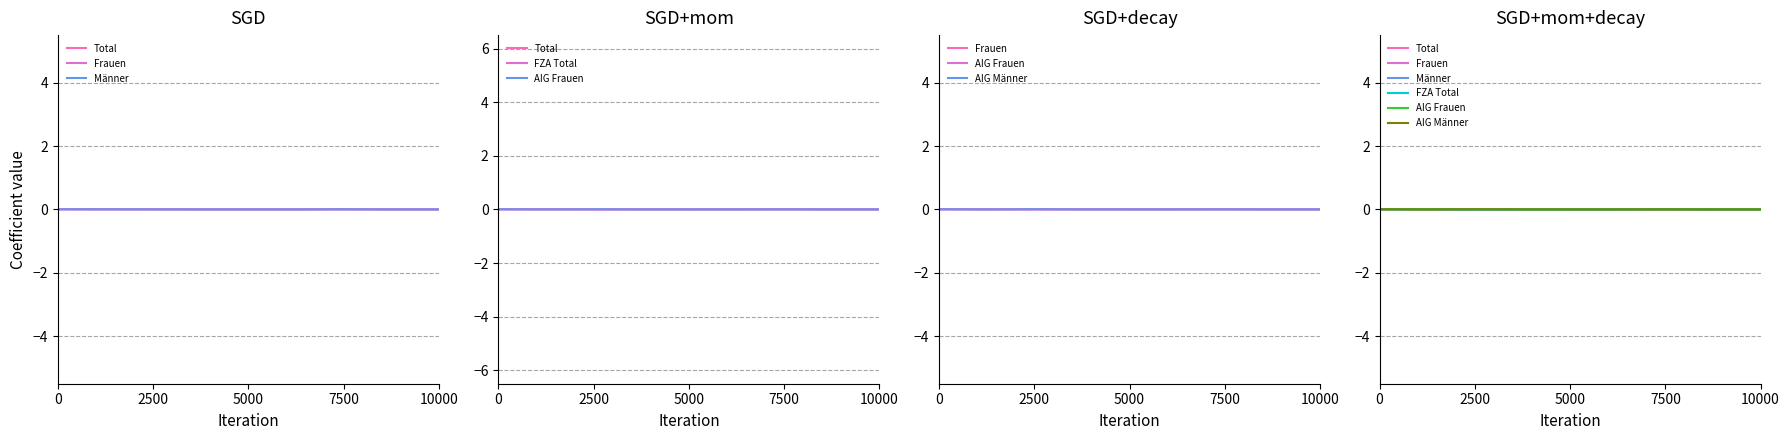

Which series has the widest spread of values?

FZA Total